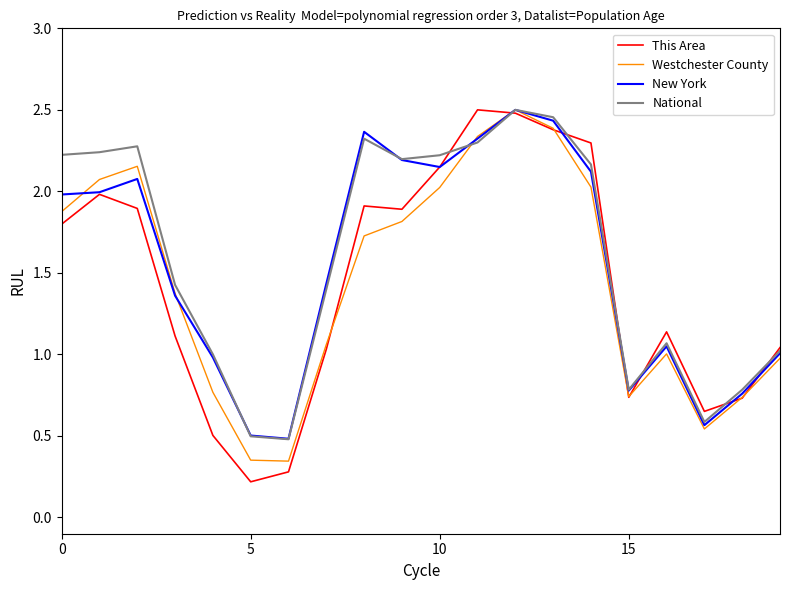

Which series has the widest spread of values?

This Area